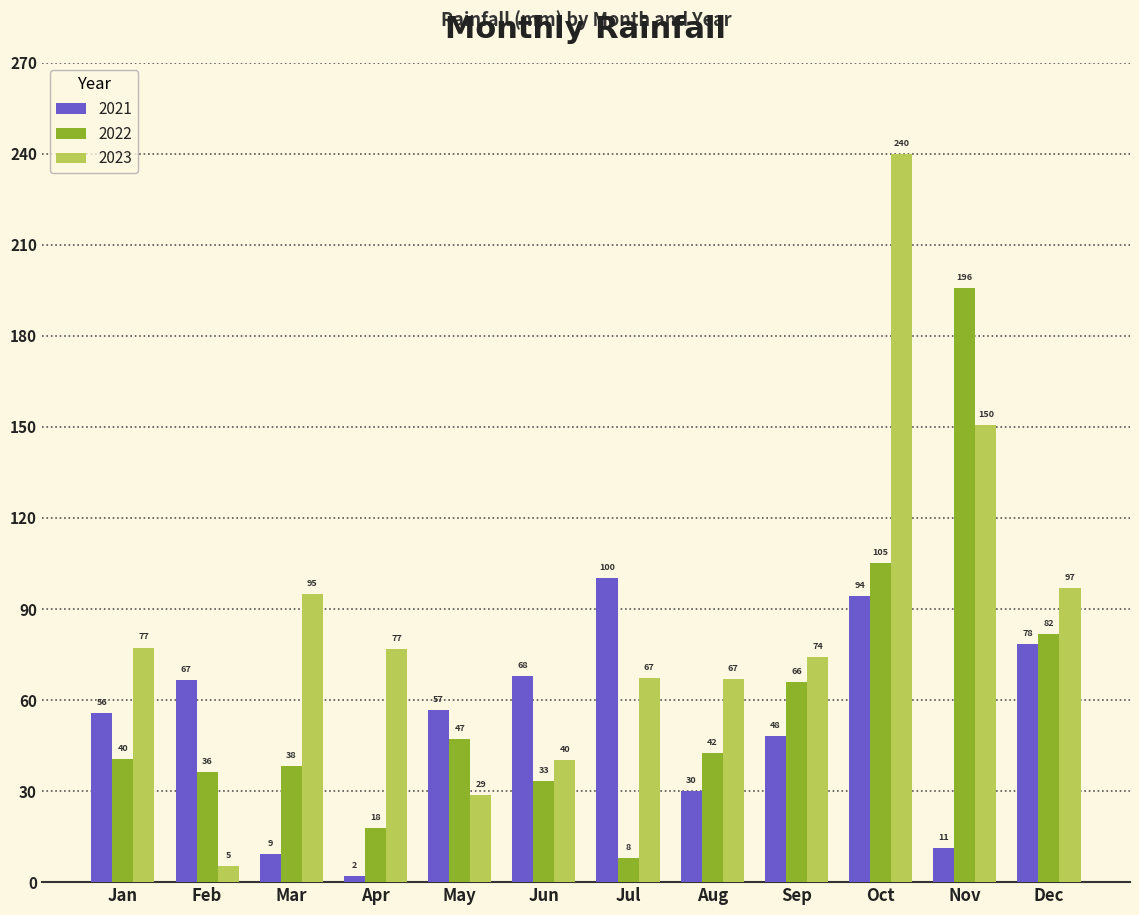

Is the value of 2021 at Sep greater than the value of 2023 at Aug?

No